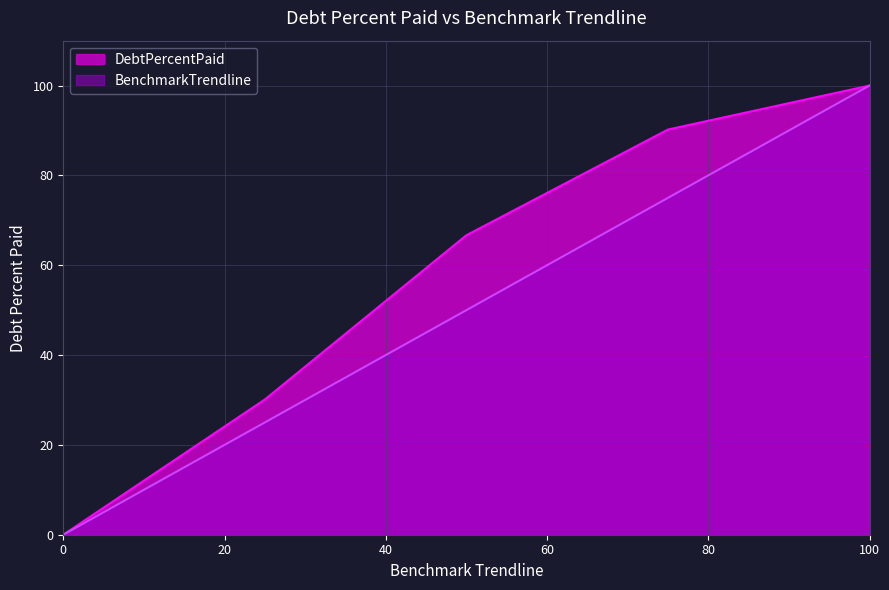

What is the maximum value for BenchmarkTrendline?

100.0